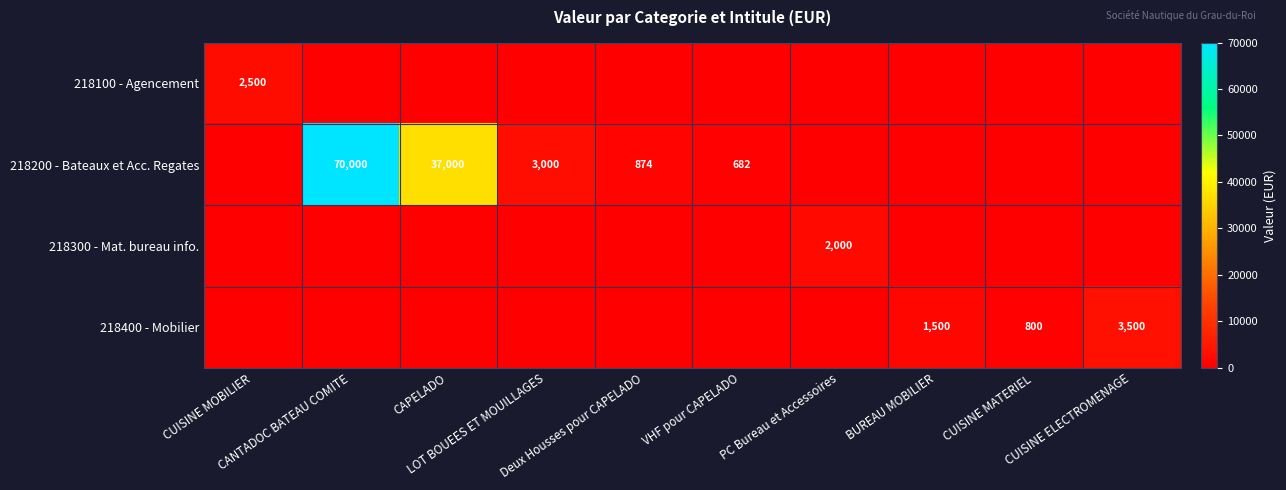

What is the average value of the 218400 - Mobilier series?

580.0